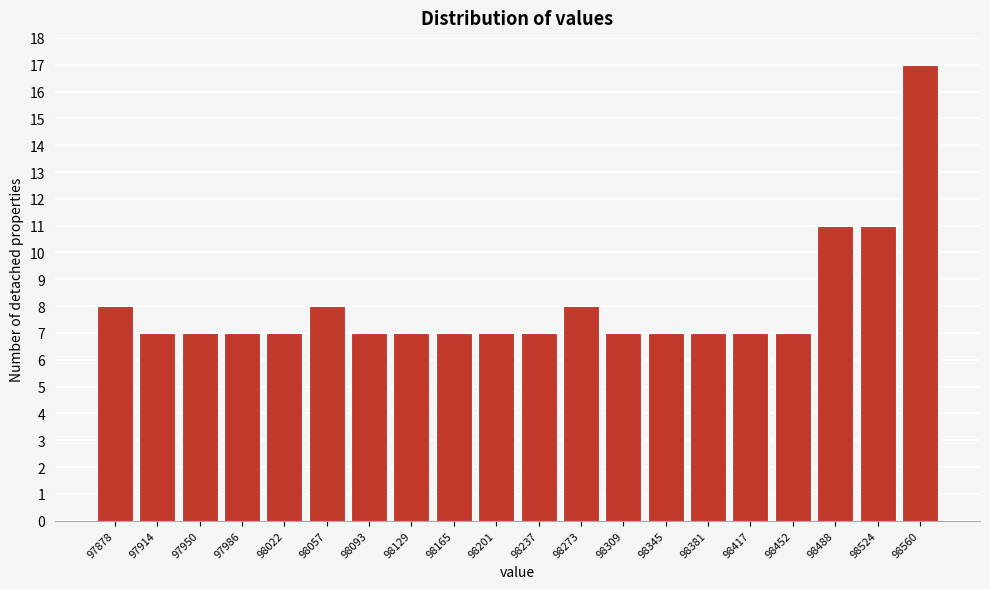

Reading left to right, transcribe this chart: for each bar, give the range it covers on the x-axis and its height. Neither the bar edges nor the heights are printed on the chart, so give them approximately, as read against the axes.

97860 to 97895: 8
97895 to 97930: 7
97930 to 97970: 7
97970 to 98005: 7
98005 to 98040: 7
98040 to 98075: 8
98075 to 98110: 7
98110 to 98145: 7
98145 to 98185: 7
98185 to 98220: 7
98220 to 98255: 7
98255 to 98290: 8
98290 to 98325: 7
98325 to 98365: 7
98365 to 98400: 7
98400 to 98435: 7
98435 to 98470: 7
98470 to 98505: 11
98505 to 98540: 11
98540 to 98580: 17